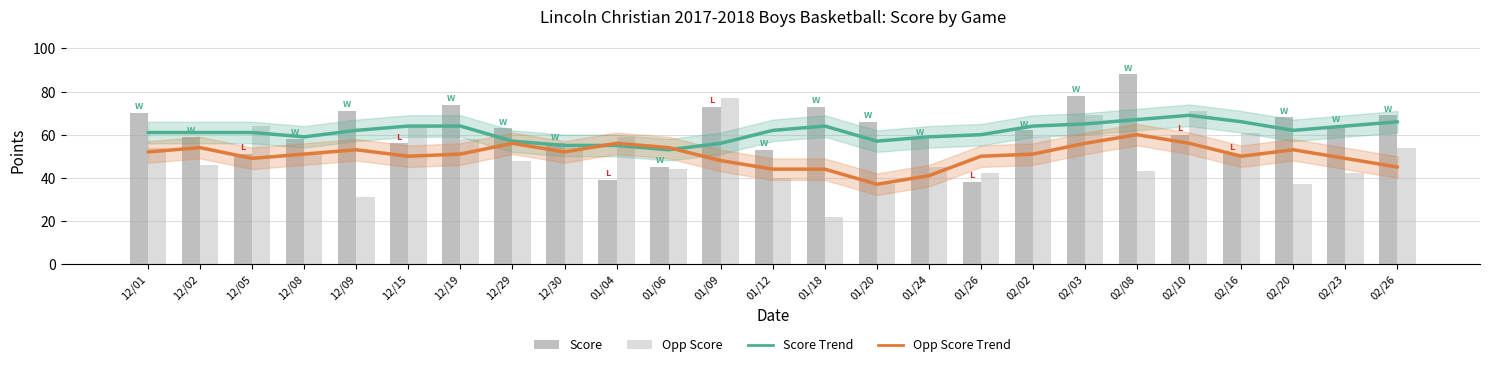

Reading right to left, transcribe all the data shown in this chart.

Score Trend: 02/26=66	02/23=64	02/20=62	02/16=66	02/10=69	02/08=67	02/03=65	02/02=64	01/26=60	01/24=59	01/20=57	01/18=64	01/12=62	01/09=56	01/06=53	01/04=55	12/30=55	12/29=57	12/19=64	12/15=64	12/09=62	12/08=59	12/05=61	12/02=61	12/01=61
Opp Score Trend: 02/26=45	02/23=49	02/20=53	02/16=50	02/10=56	02/08=60	02/03=56	02/02=51	01/26=50	01/24=41	01/20=37	01/18=44	01/12=44	01/09=48	01/06=54	01/04=56	12/30=52	12/29=56	12/19=51	12/15=50	12/09=53	12/08=51	12/05=49	12/02=54	12/01=52
Score: 02/26=69	02/23=64	02/20=68	02/16=51	02/10=60	02/08=88	02/03=78	02/02=62	01/26=38	01/24=58	01/20=66	01/18=73	01/12=53	01/09=73	01/06=45	01/04=39	12/30=56	12/29=63	12/19=74	12/15=56	12/09=71	12/08=58	12/05=51	12/02=59	12/01=70
Opp Score: 02/26=54	02/23=42	02/20=37	02/16=61	02/10=71	02/08=43	02/03=69	02/02=59	01/26=42	01/24=45	01/20=37	01/18=22	01/12=40	01/09=77	01/06=44	01/04=59	12/30=54	12/29=48	12/19=58	12/15=64	12/09=31	12/08=52	12/05=64	12/02=46	12/01=54